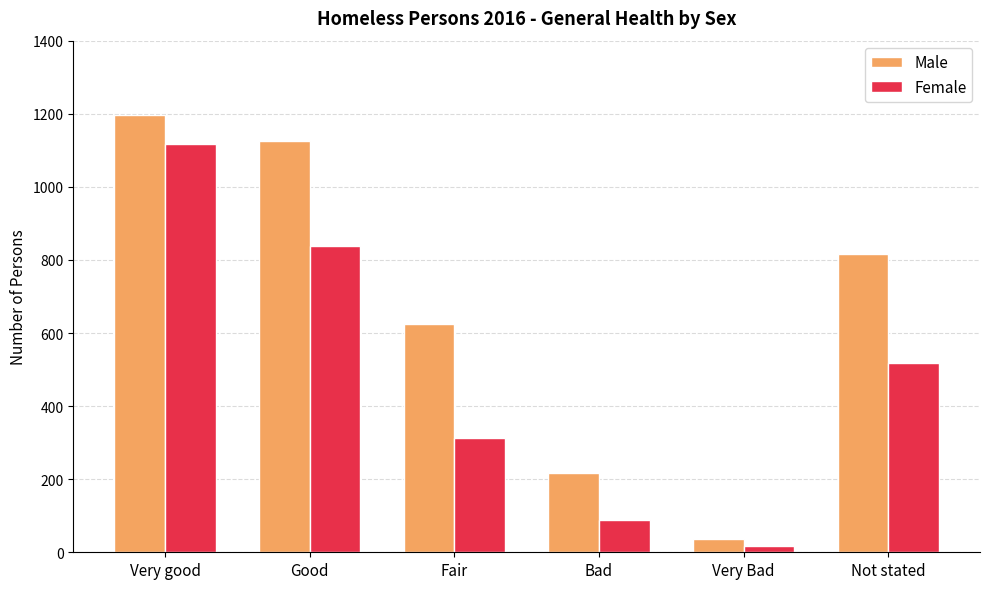

Is it true that Male equals 1197 at Very good?

True